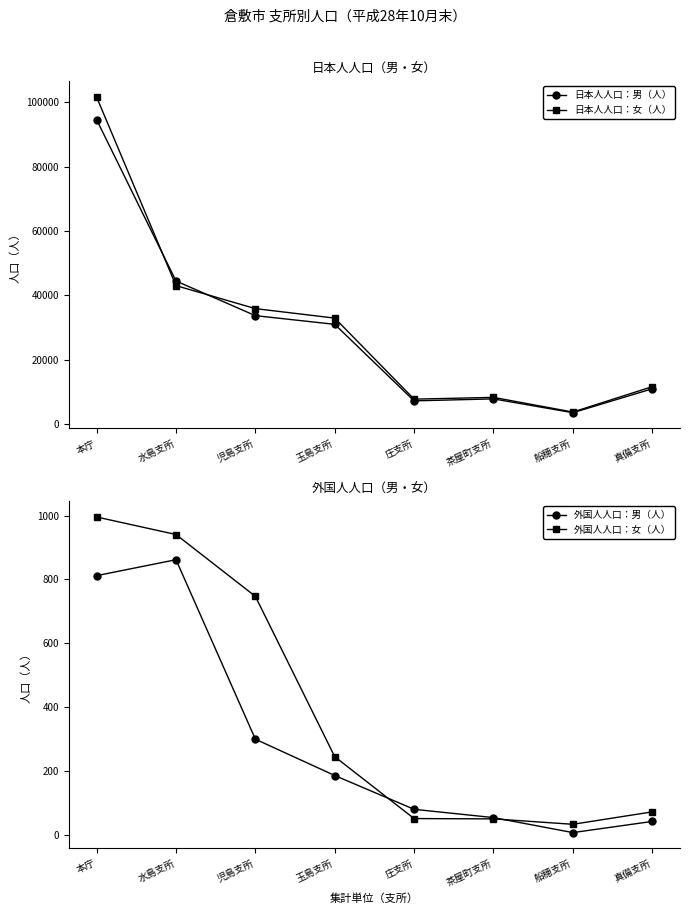

At which label does 外国人人口：男（人） first exceed 185?

本庁